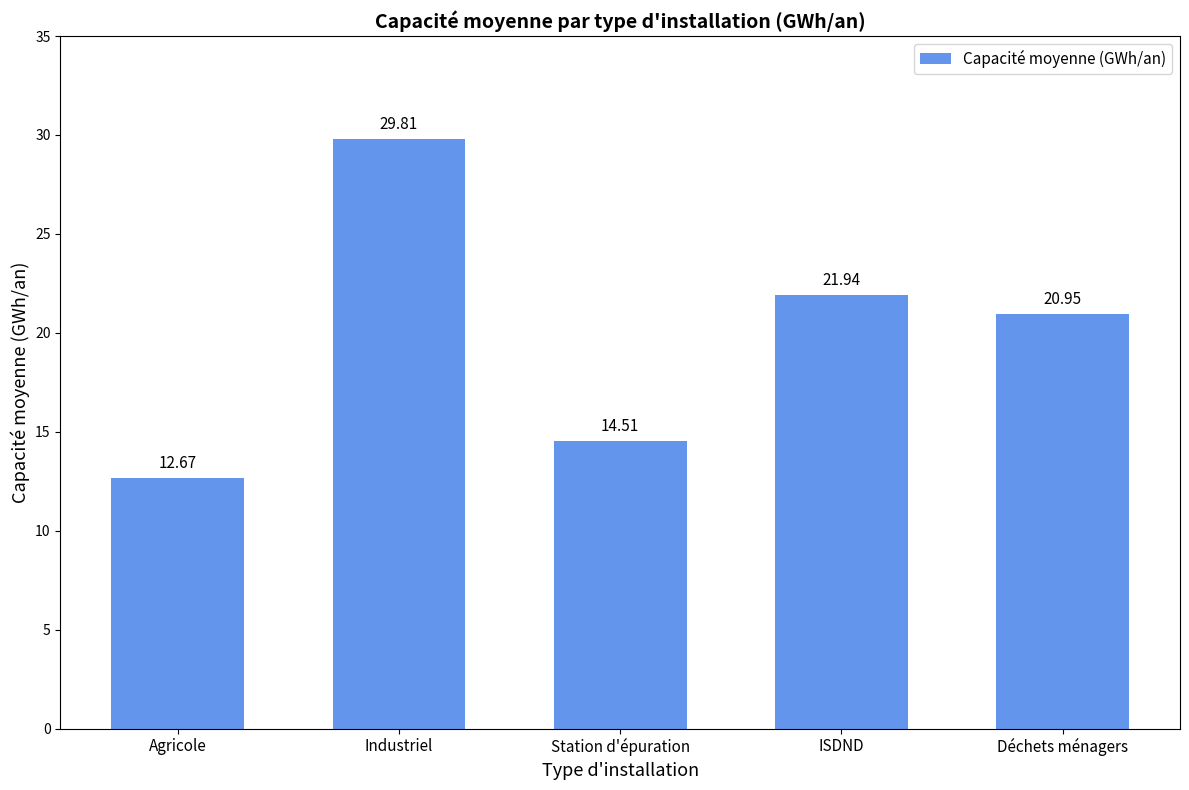

Rank the categories by value from highest to lowest.

Industriel, ISDND, Déchets ménagers, Station d'épuration, Agricole